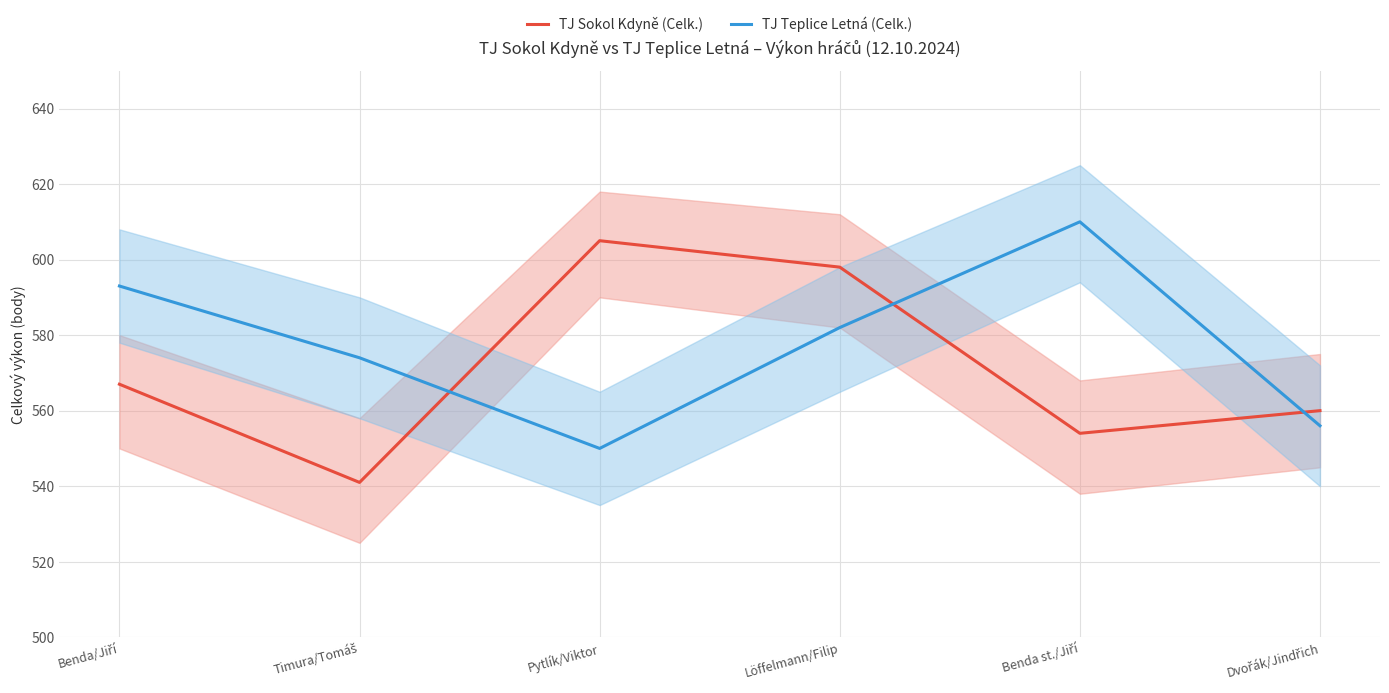

Is it true that TJ Sokol Kdyně (Celk.) equals 605 at Pytlík/Viktor?

True